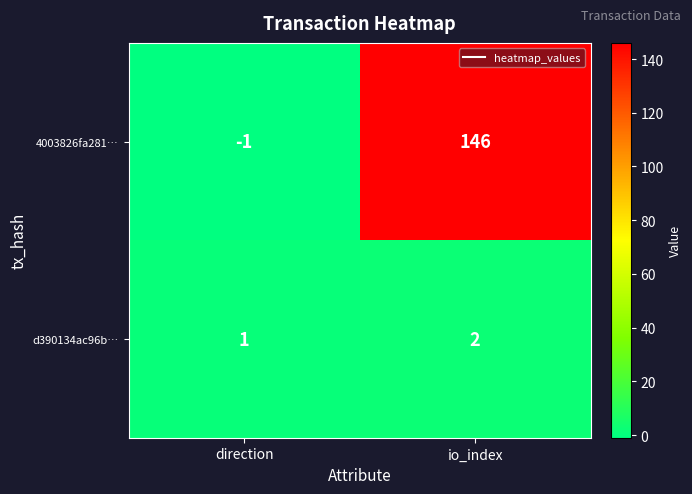

What is the minimum value shown in the chart?

-1